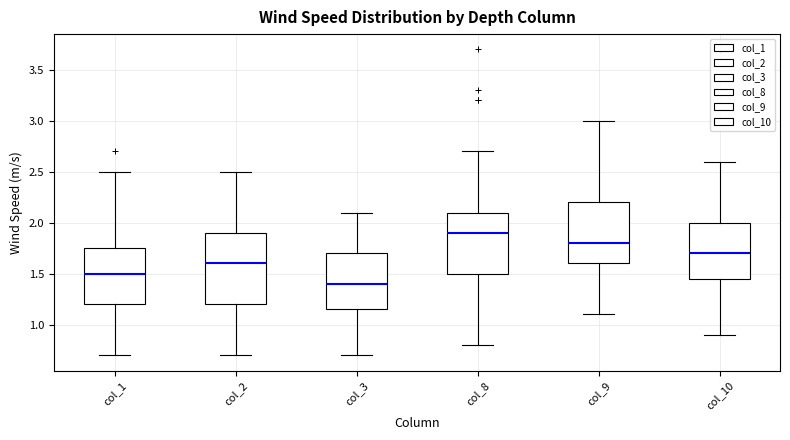

Where does the upper whisker of the box for col_3 end on the y-axis? The values are not printed on the chart, so give them approximately, as read against the axis.

2.10